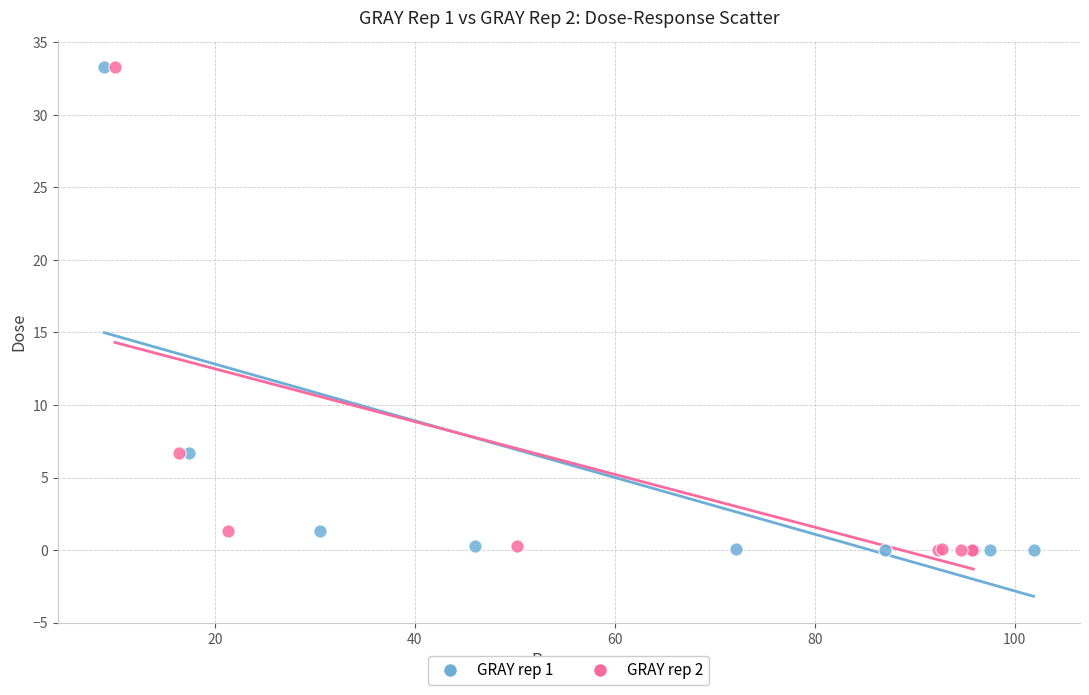

What are all the series names shown in the legend?

GRAY rep 1, GRAY rep 2